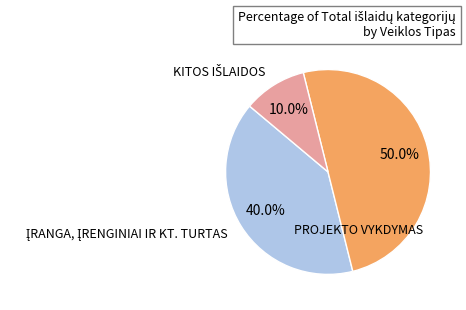

How many segments does this pie chart have?

3